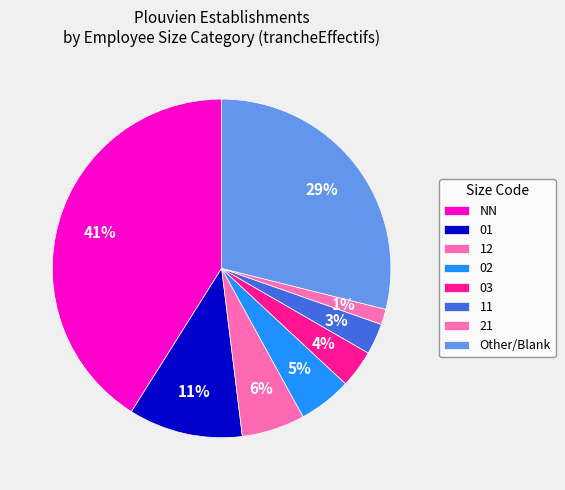

To the nearest percent, what is the difference between the largest and smallest slice percentages?

40%